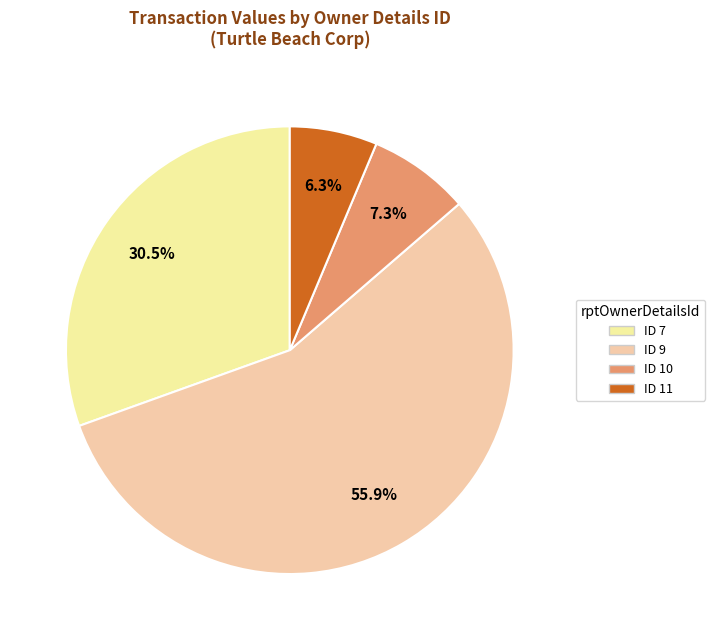

Does any single category account for the majority?

Yes